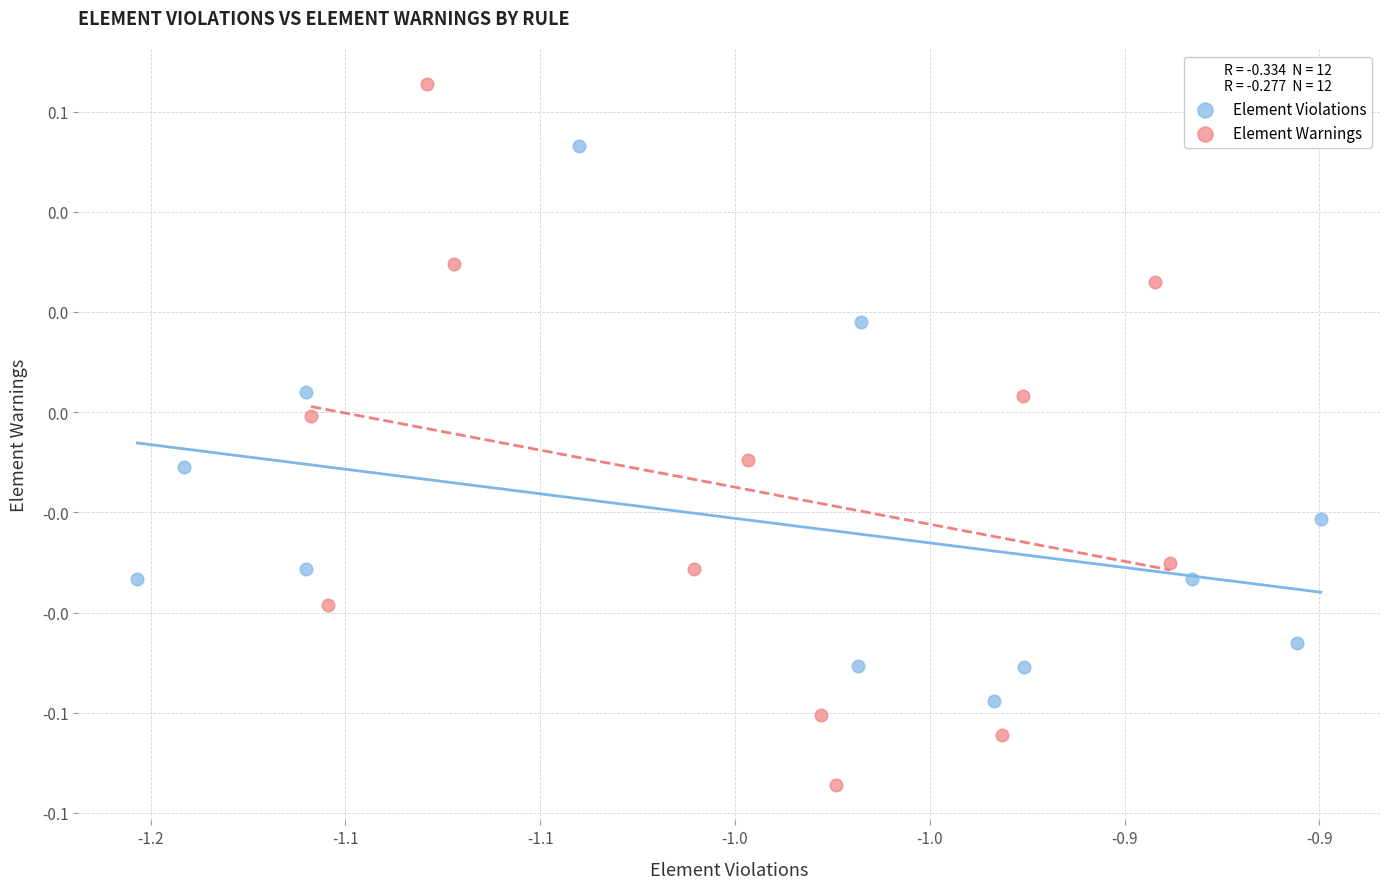

What are all the series names shown in the legend?

Element Violations, Element Warnings